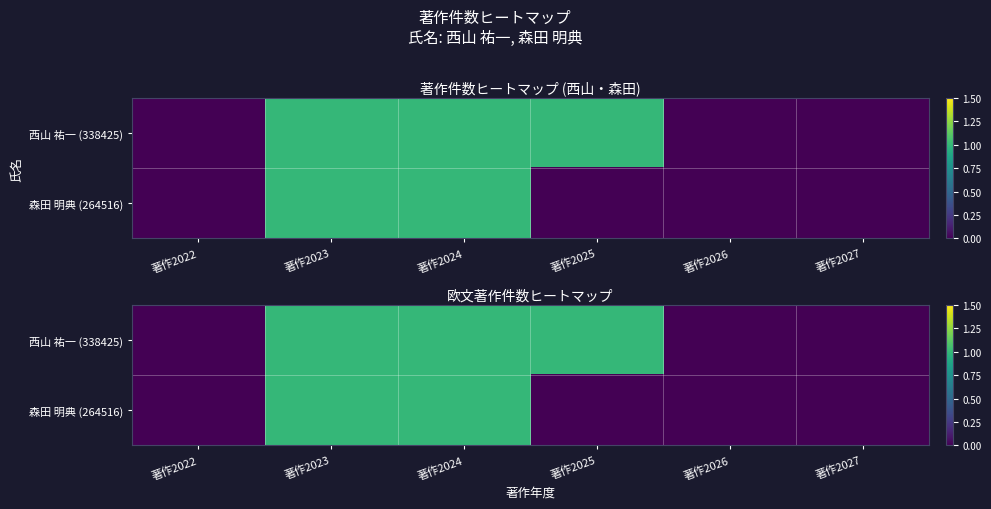

How many series are shown in this chart?

1